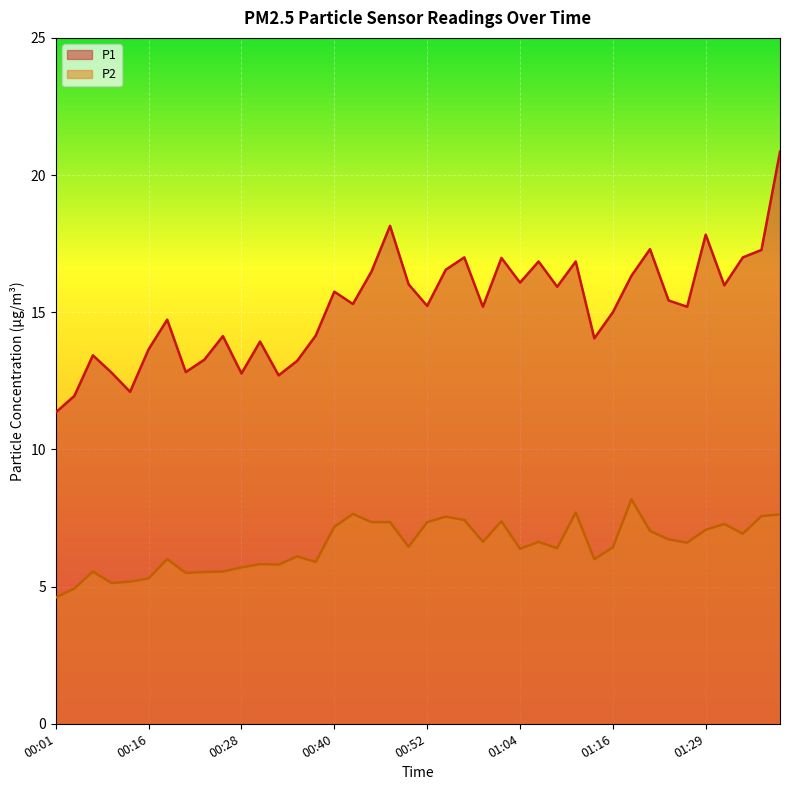

Rank the series at 00:03 from lowest to highest value.

P2, P1